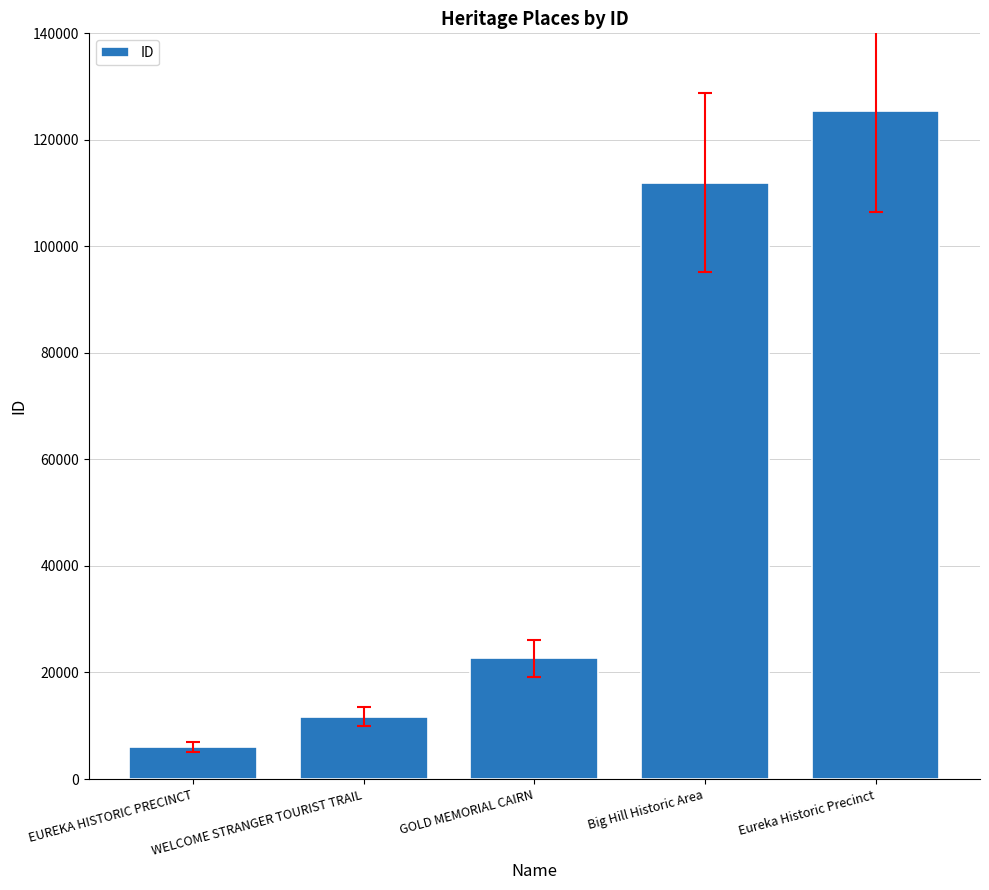

The value at WELCOME STRANGER TOURIST TRAIL is 11688. True or false?

True